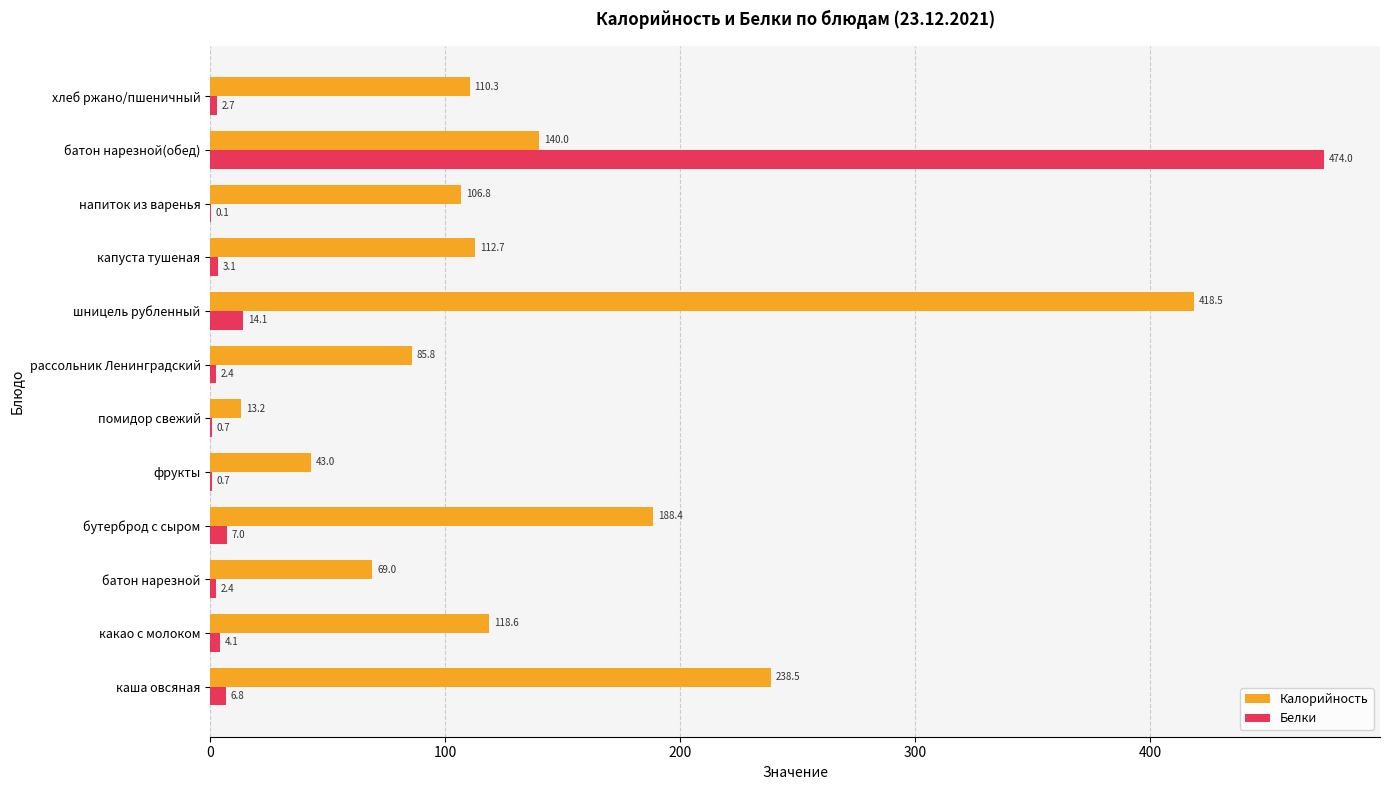

Which category has the highest value across all series?

батон нарезной(обед)